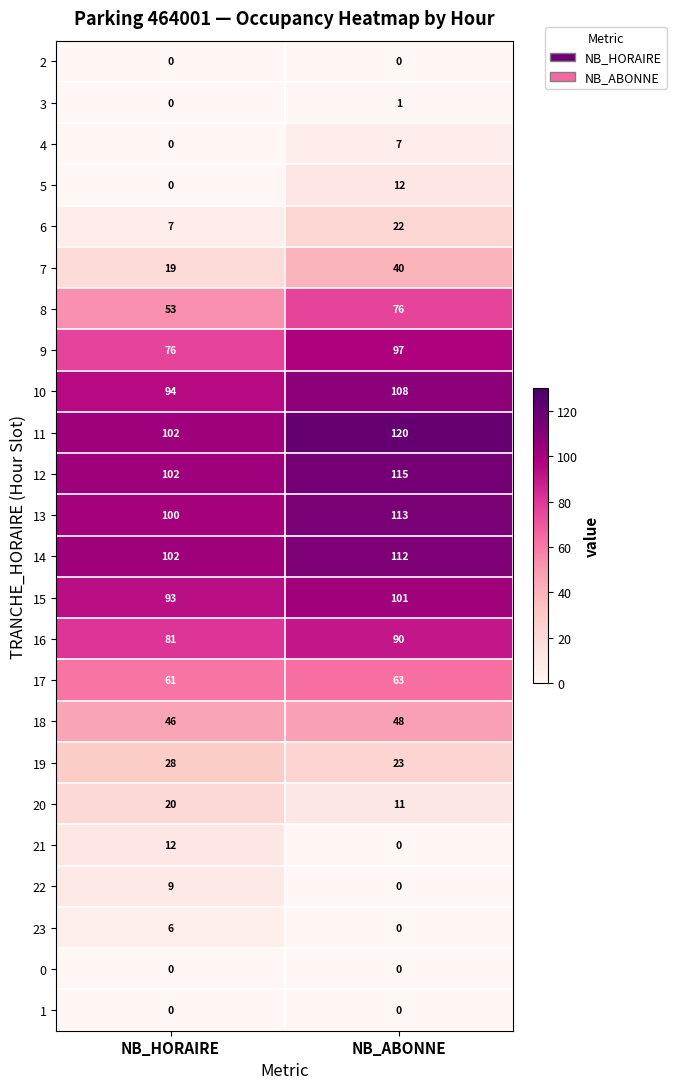

What is the greatest value displayed?

120